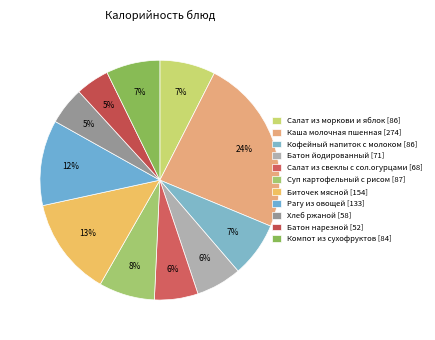

The Рагу из овощей slice represents 12% of the pie. True or false?

True